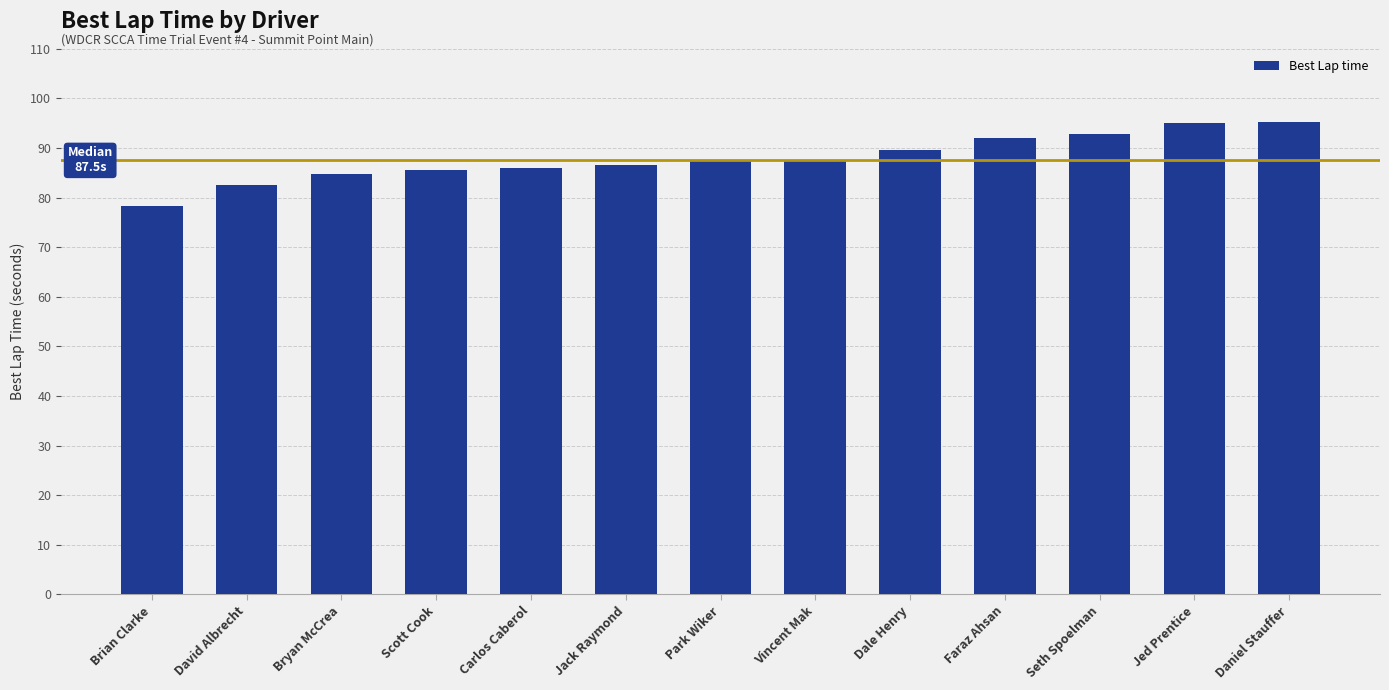

Read the value at Carlos Caberol.

86.0